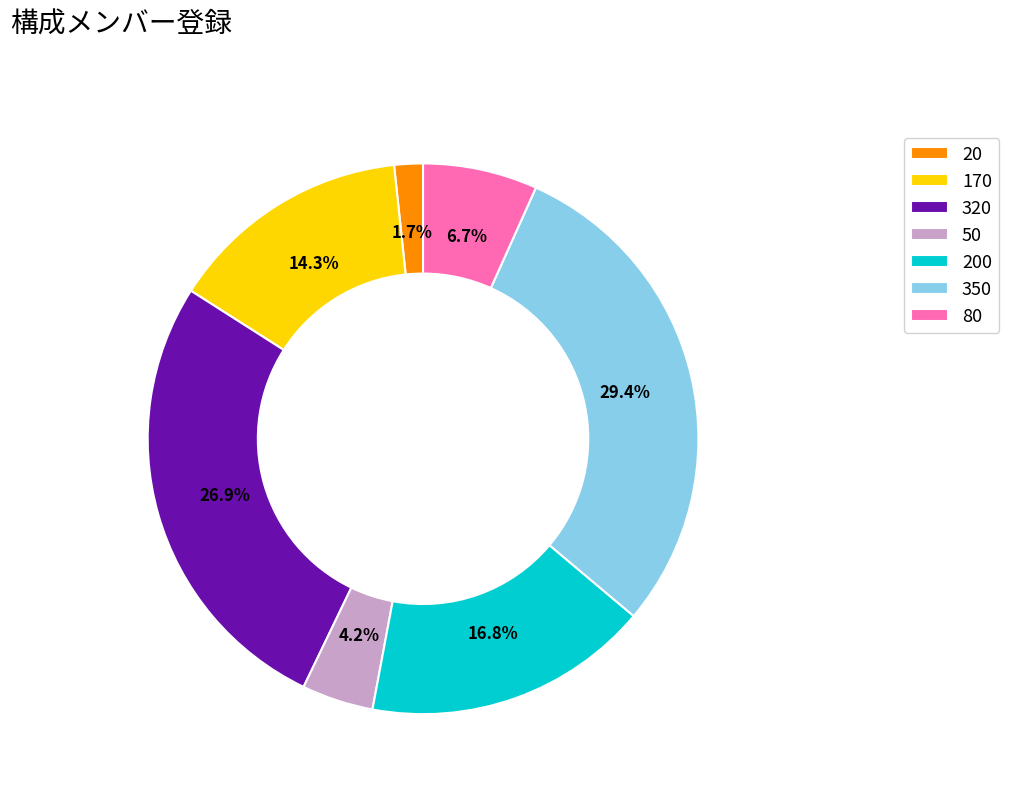

Does 20 account for over 50% of the chart?

No